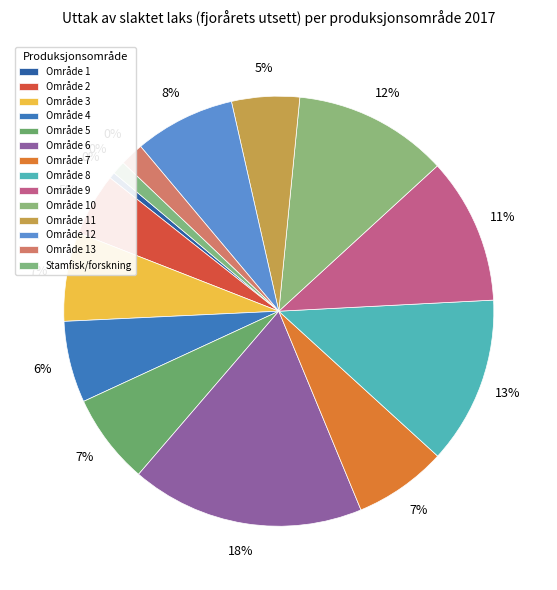

To the nearest percent, what portion does Område 12 represent?

8%